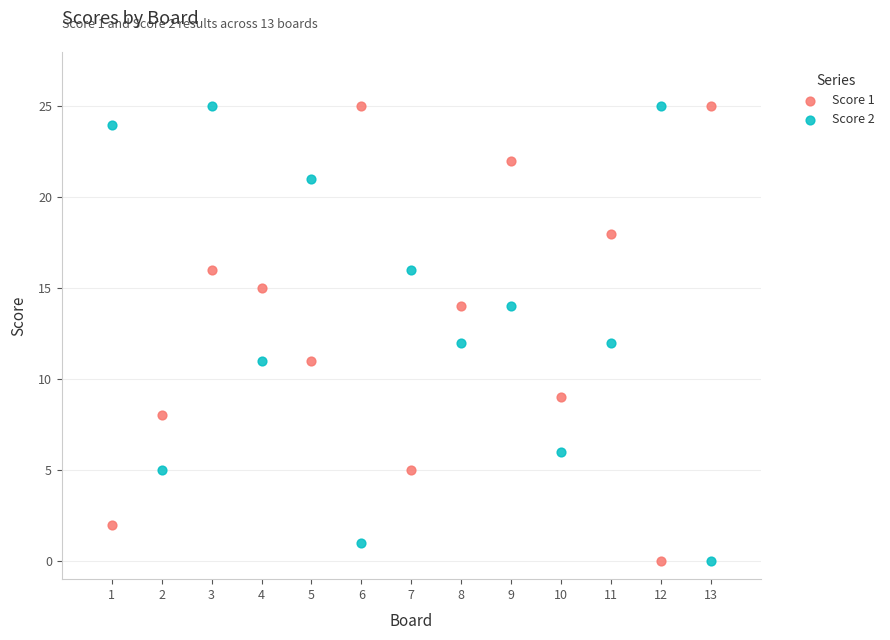

What is the X range (max minus min) for the scatter plot?

12